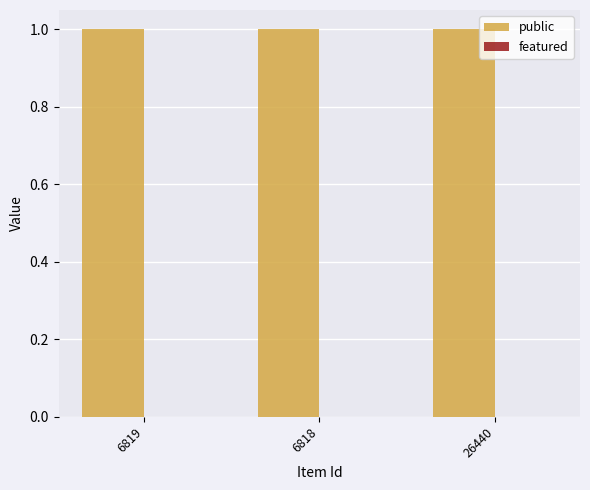

Reading right to left, extract all data points from this chart.

public: 1	1	1
featured: 0	0	0